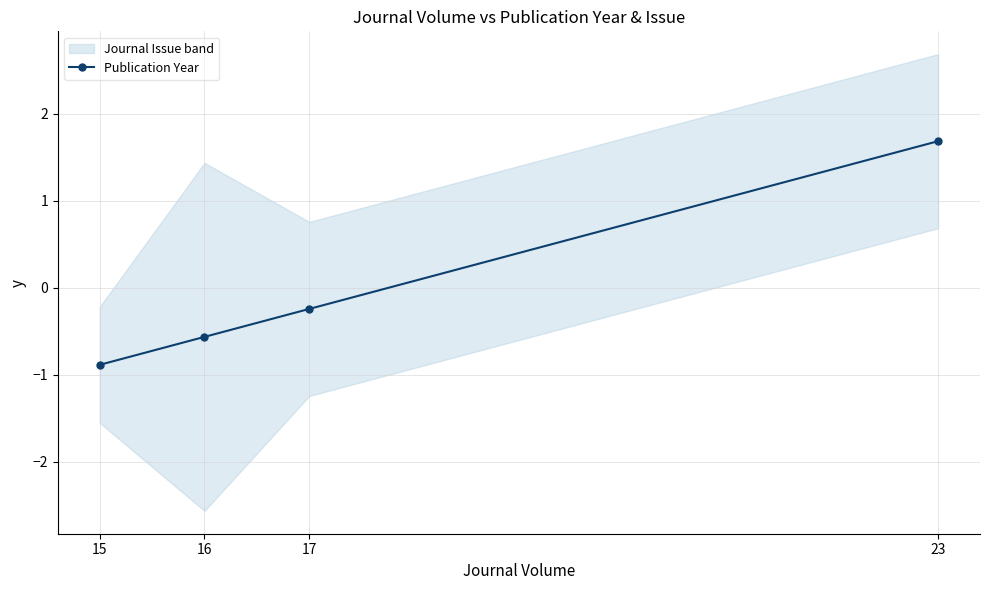

Is it true that the value at 15 is -0.9?

True